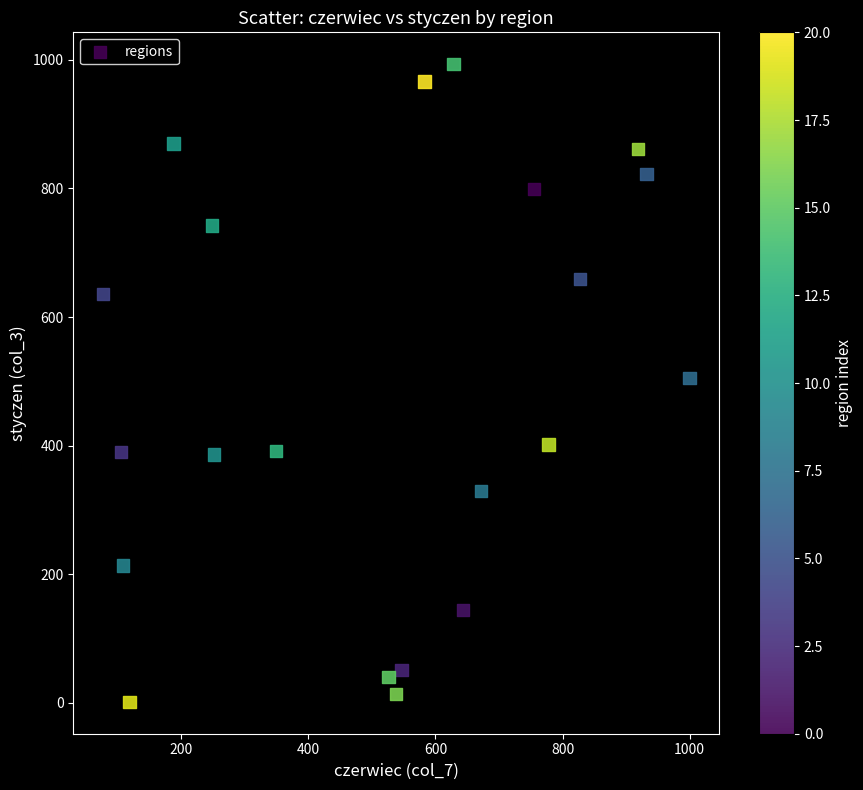

What is the range of Y values (max minus min)?

992.1